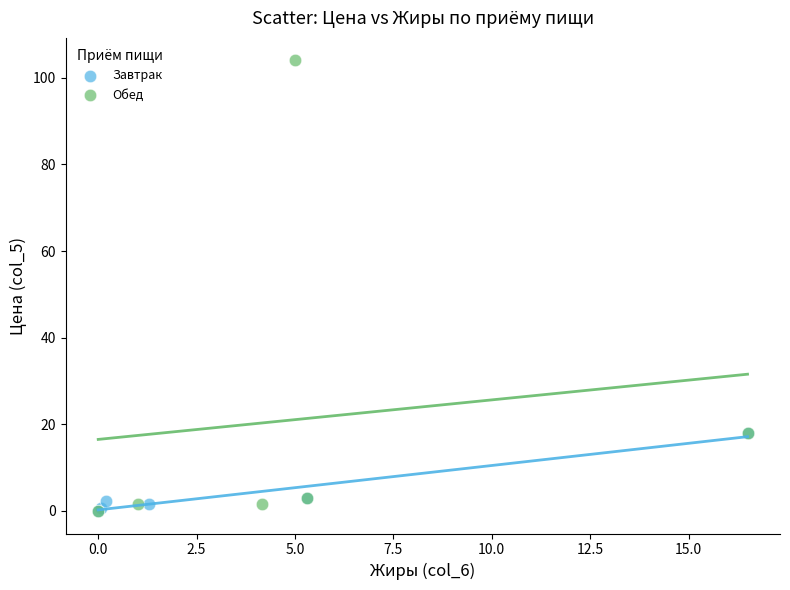

Which series contains the highest Y value?

Обед